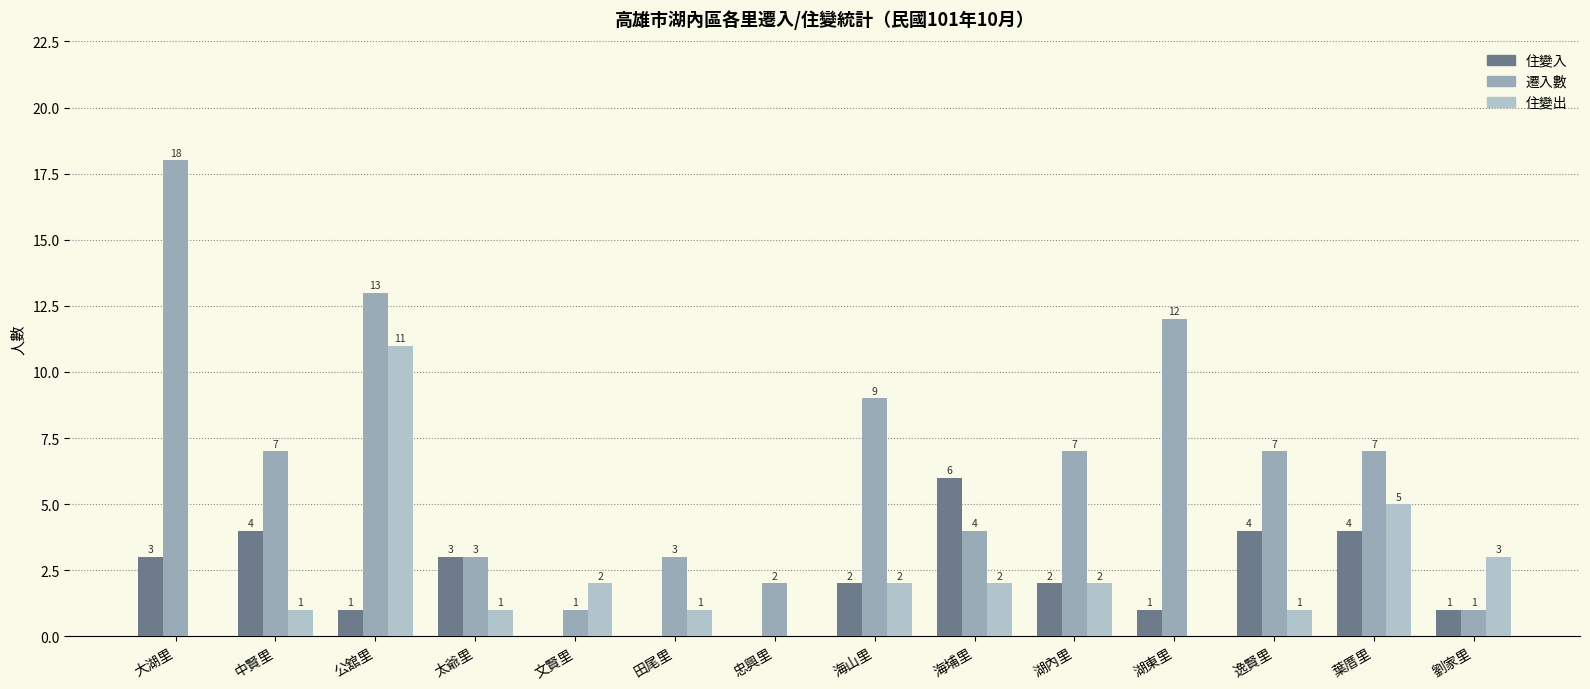

What is the label of the 10th bar from the left?

湖內里